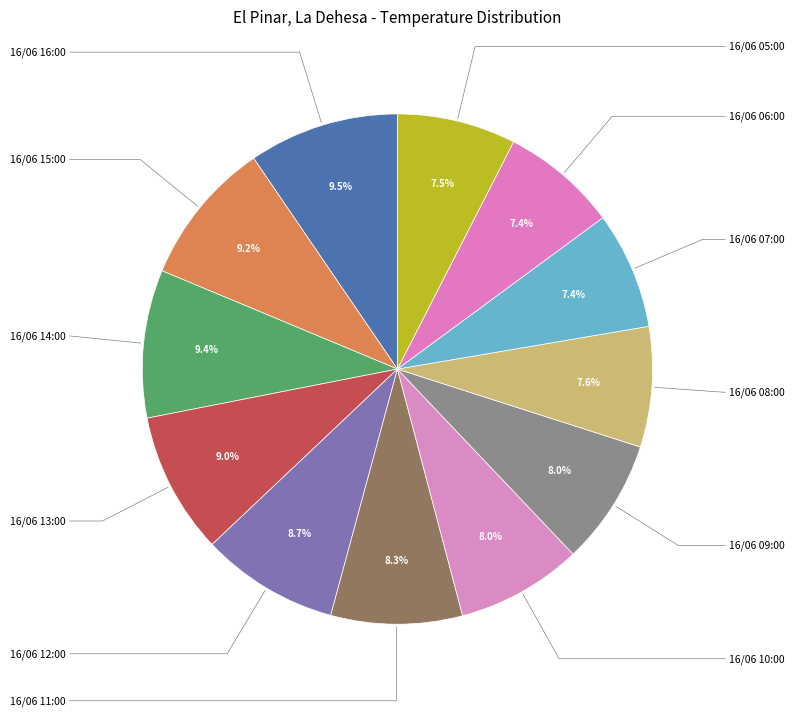

How many slices are in this pie chart?

12